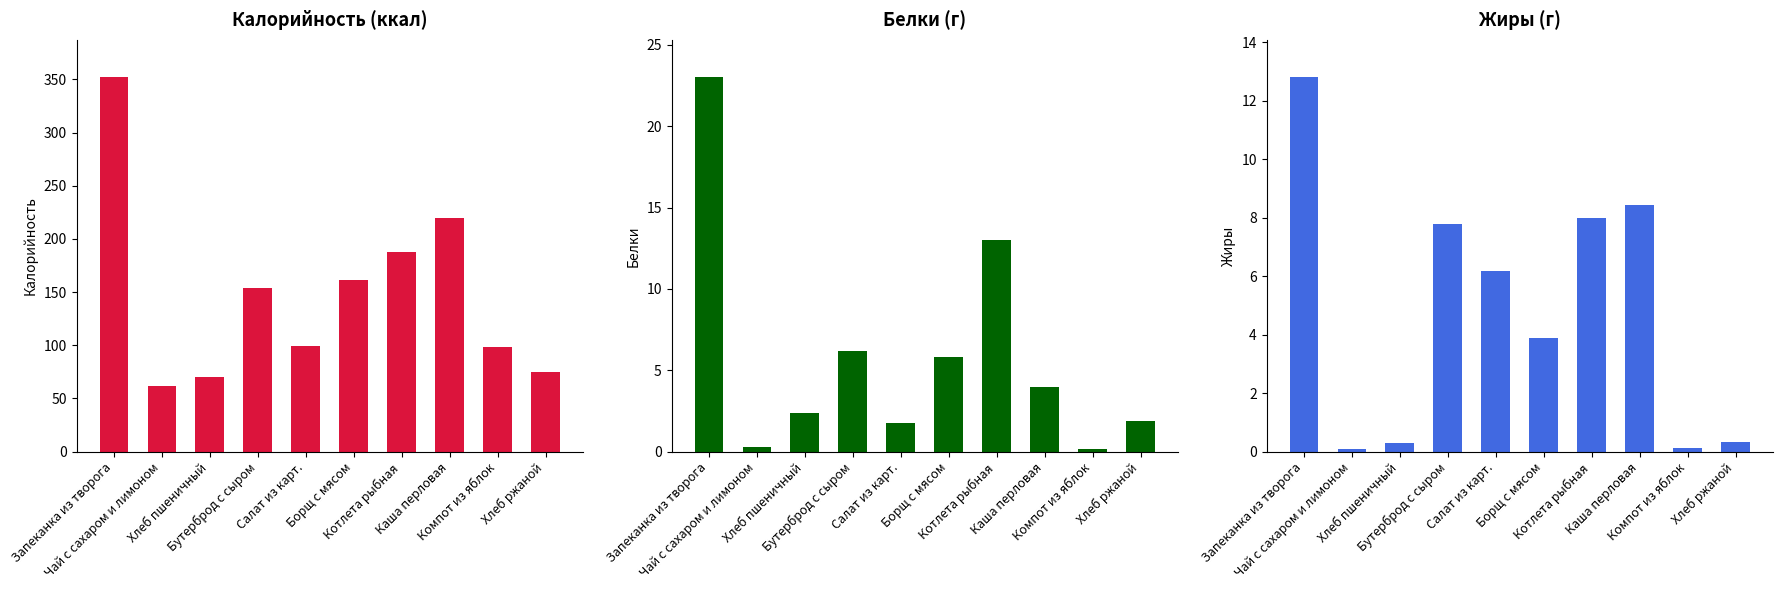

What is the sum of all Белки values?

58.4